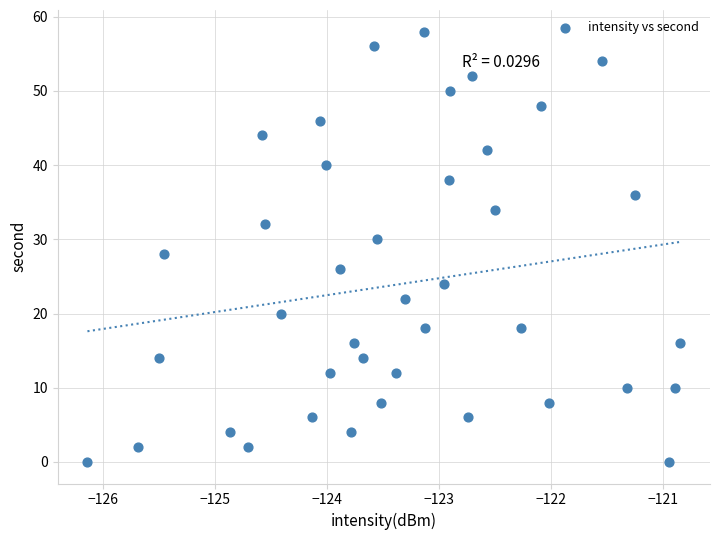

What is the range of Y values (max minus min)?

58